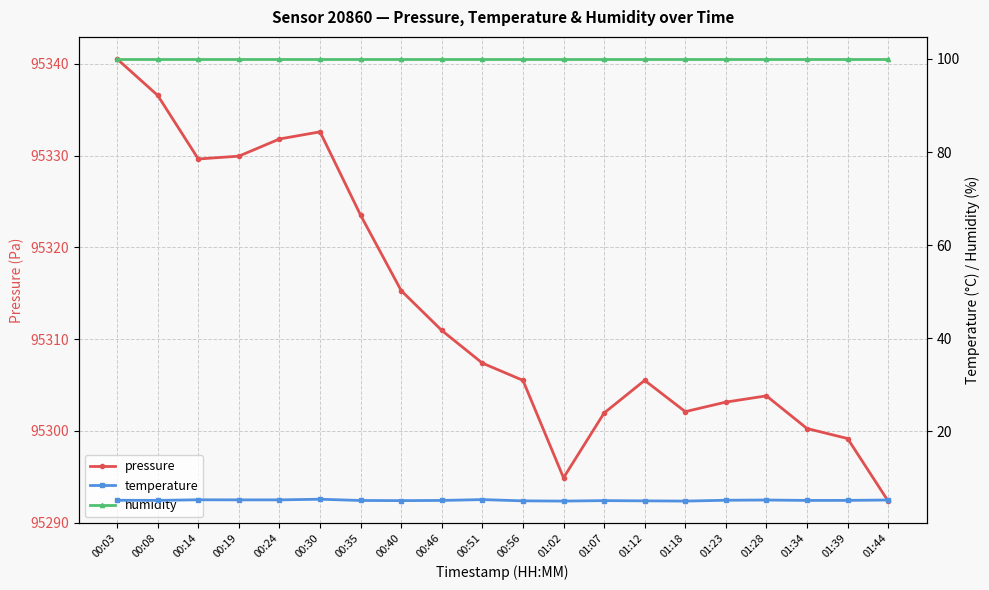

Reading right to left, list all the values displayed in this chart.

pressure: 95292.3	95299.2	95300.2	95303.8	95303.1	95302.1	95305.5	95301.9	95294.9	95305.5	95307.4	95310.9	95315.3	95323.5	95332.6	95331.8	95329.9	95329.6	95336.6	95340.5
temperature: 5.2	5.2	5.2	5.2	5.2	5.0	5.1	5.1	5.0	5.1	5.3	5.2	5.1	5.2	5.4	5.3	5.3	5.3	5.2	5.2
humidity: 100.0	100.0	100.0	100.0	100.0	100.0	100.0	100.0	100.0	100.0	100.0	100.0	100.0	100.0	100.0	100.0	100.0	100.0	100.0	100.0